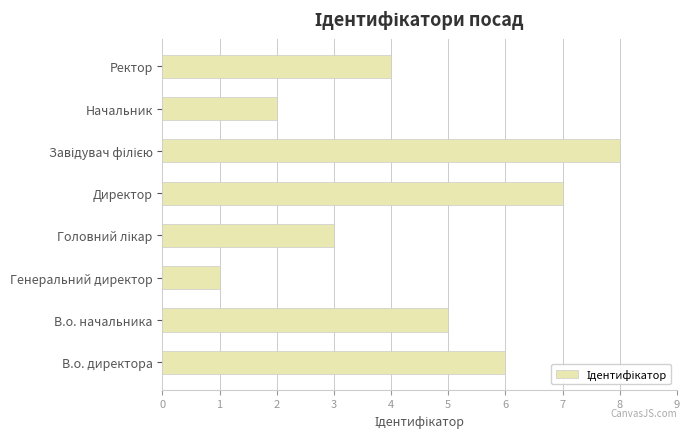

Is it true that the value at Генеральний директор is 1?

True